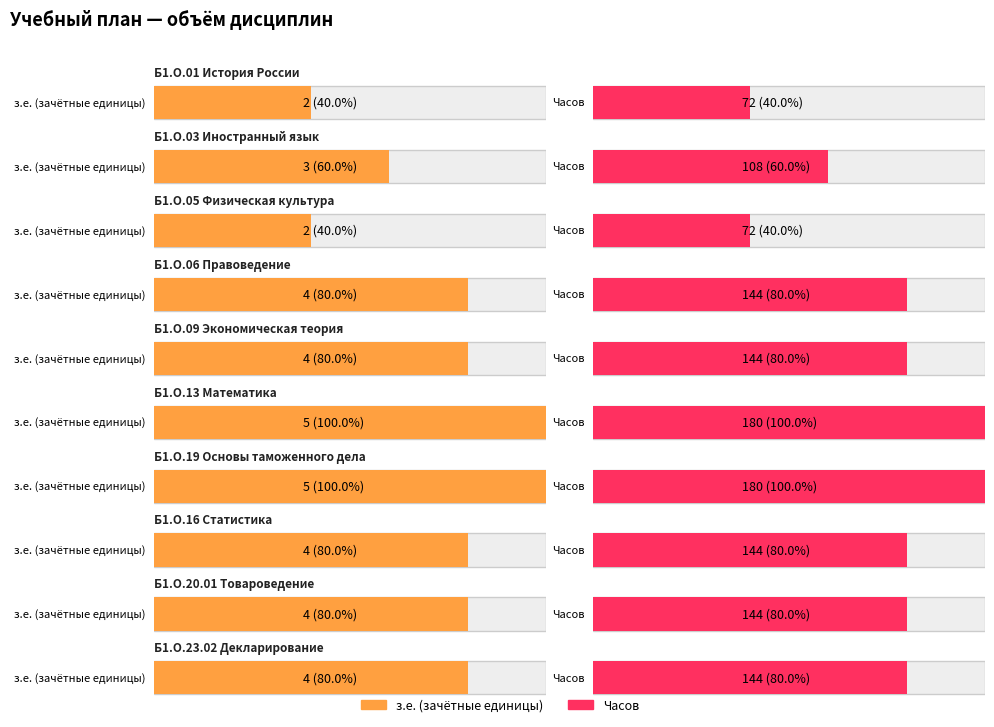

What is the sum of all з.е. (зачётные единицы) values?

37